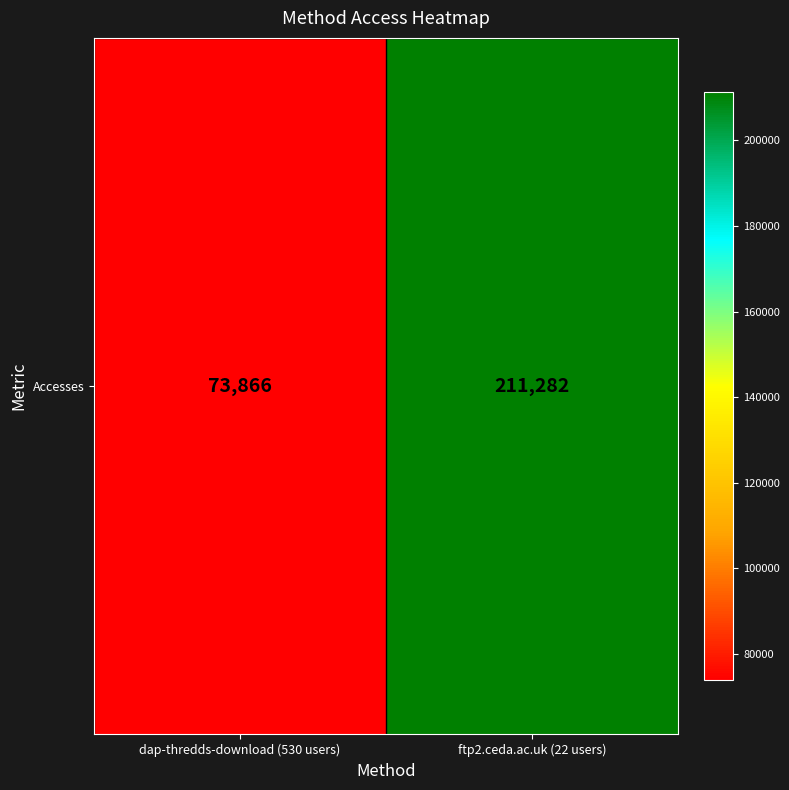

What is the difference between the maximum and minimum values?

137416